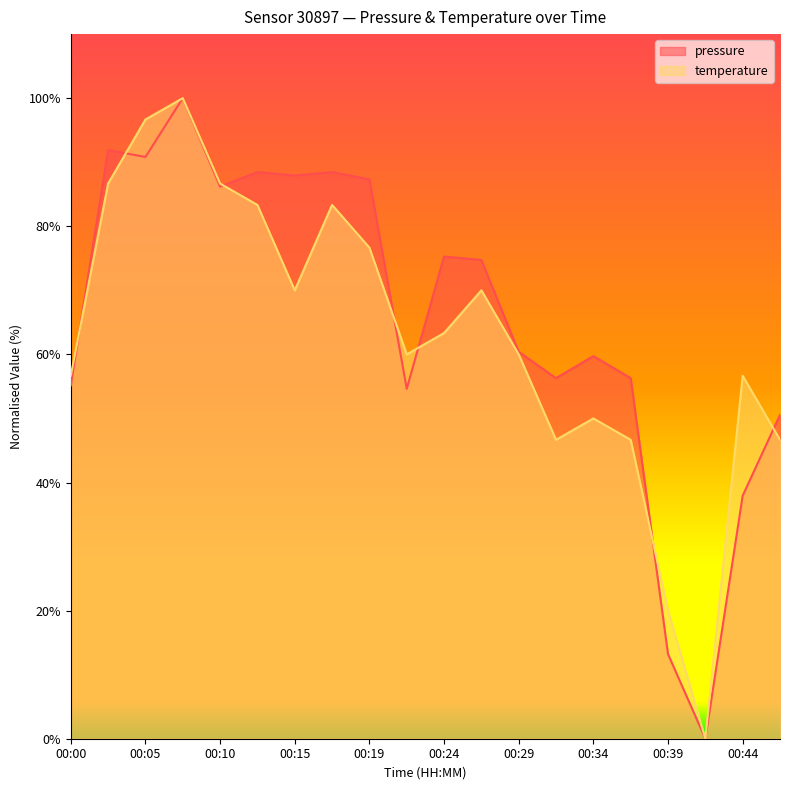

Where is the first local minimum for pressure?

00:05